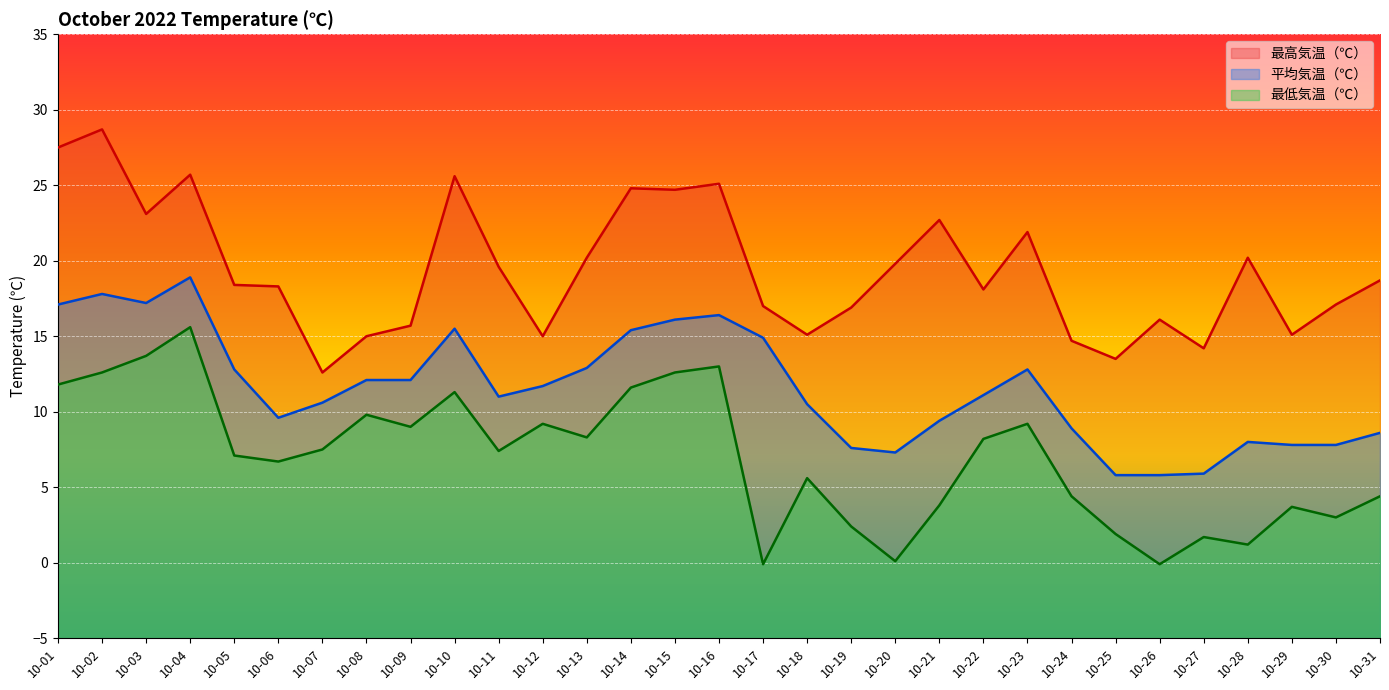

Count the number of categories in the chart.

31